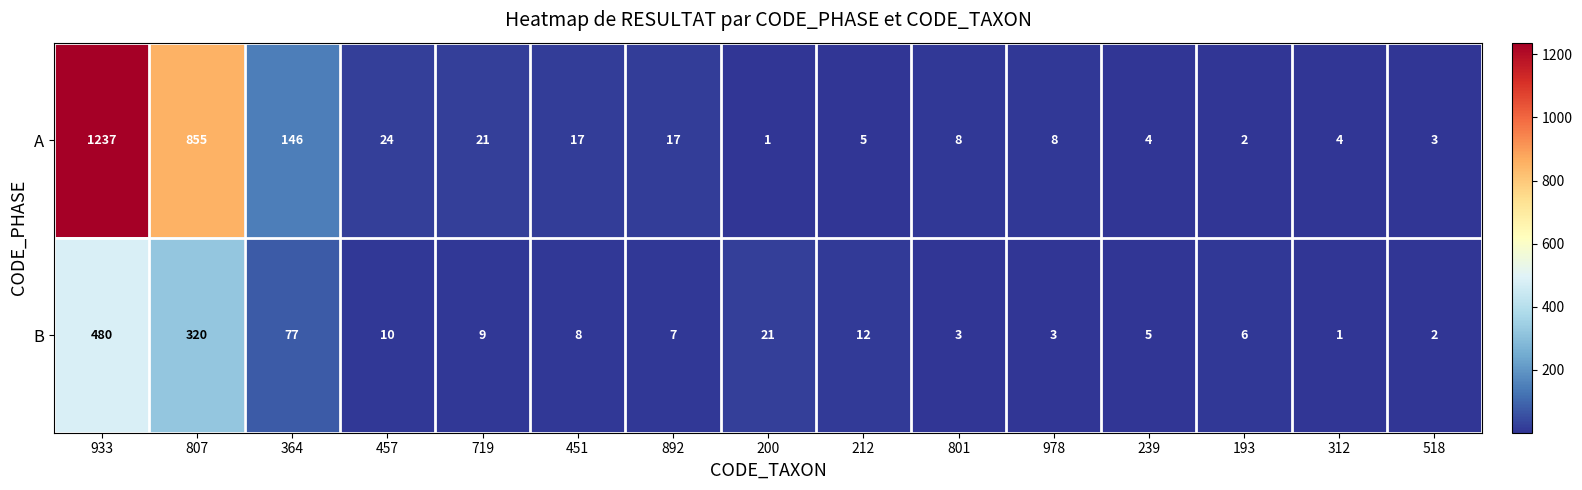

True or false: A has a value of 2 at 193.

True